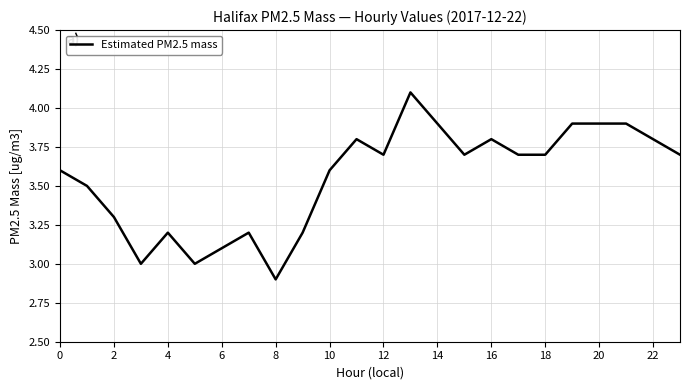

What is the smallest value displayed?

2.9